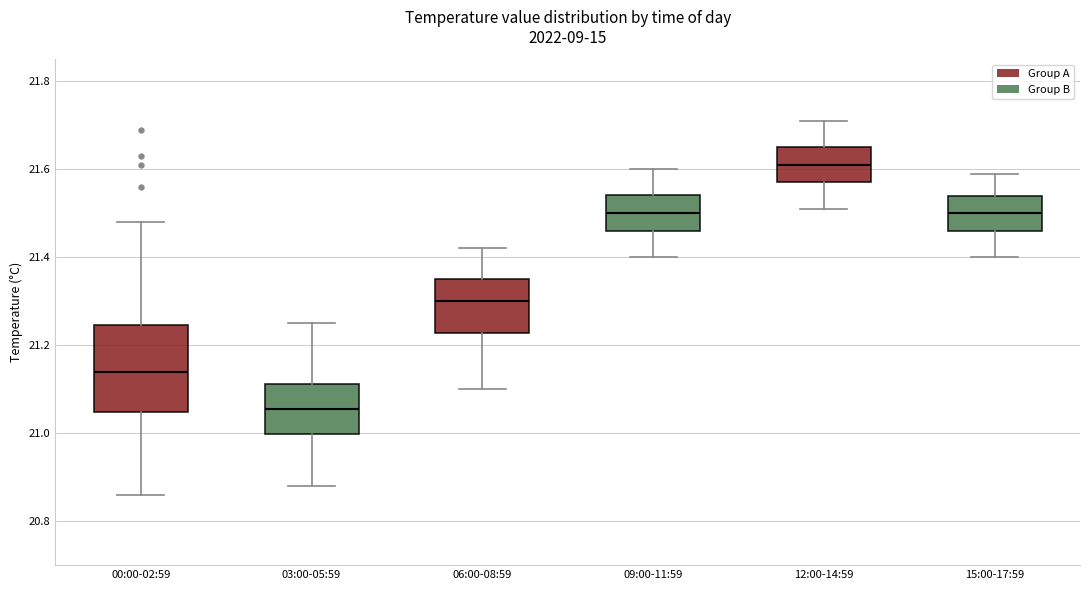

Reading left to right, transcribe this box plot: for each box, give where its median line is, the range the box spans, and where its two whiskers end, as read against the y-axis. The values are not printed on the chart, so give them approximately, as read against the axis.

00:00-02:59: median 21.14, box 21.04 to 21.24, whiskers 20.86 to 21.48
03:00-05:59: median 21.06, box 21.00 to 21.12, whiskers 20.88 to 21.26
06:00-08:59: median 21.30, box 21.22 to 21.36, whiskers 21.10 to 21.42
09:00-11:59: median 21.50, box 21.46 to 21.54, whiskers 21.40 to 21.60
12:00-14:59: median 21.62, box 21.58 to 21.66, whiskers 21.52 to 21.72
15:00-17:59: median 21.50, box 21.46 to 21.54, whiskers 21.40 to 21.60